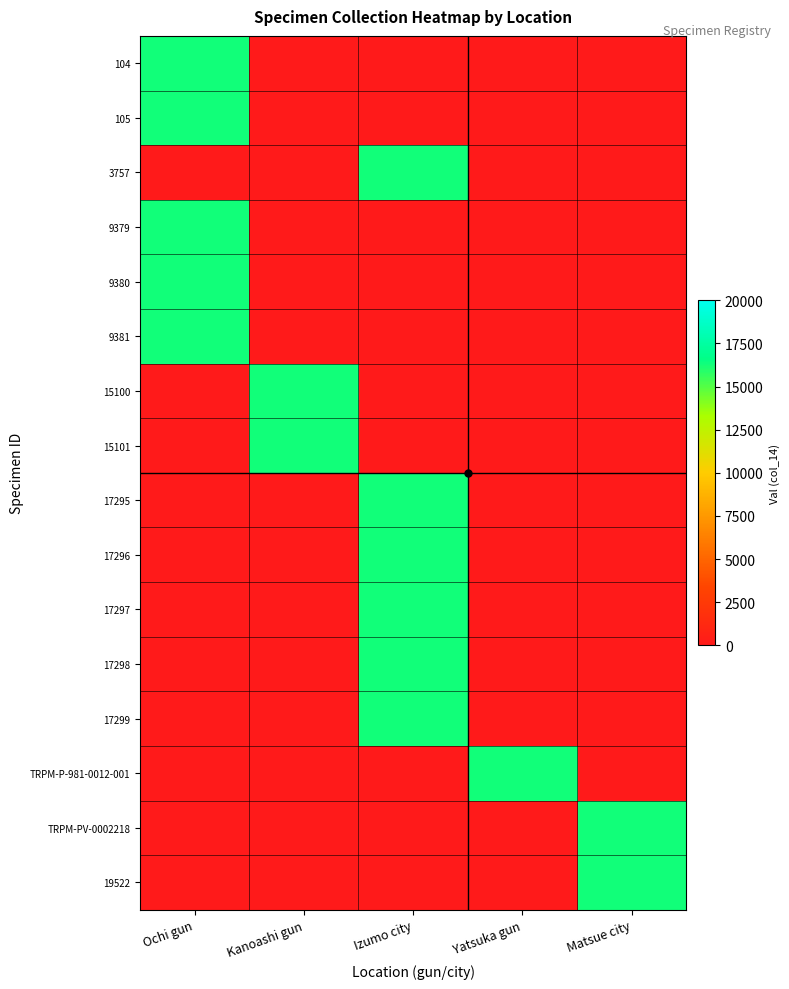

How many data points does each series have?

5